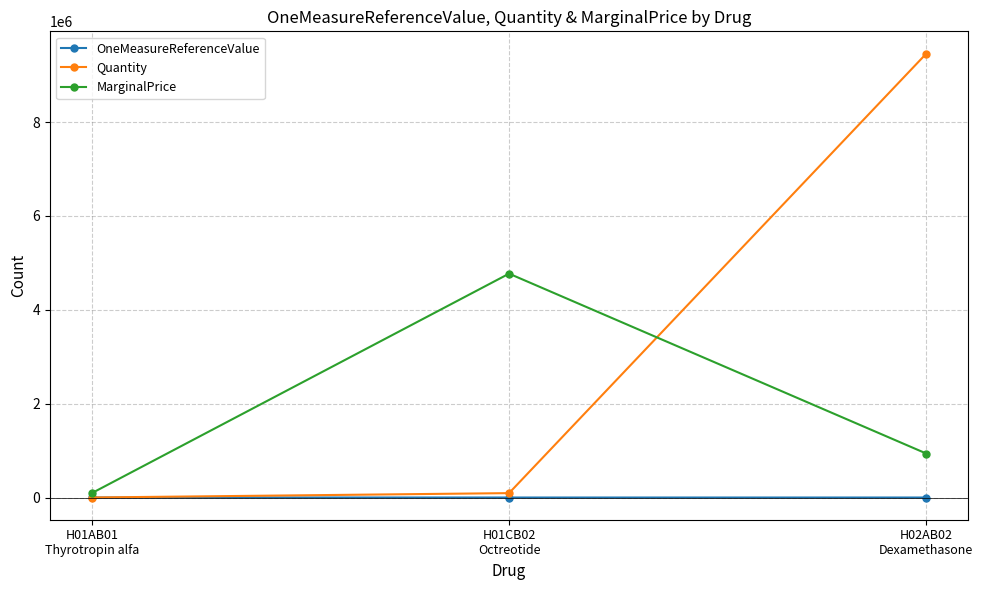

At how many categories does at least one series exceed 6488881?

1